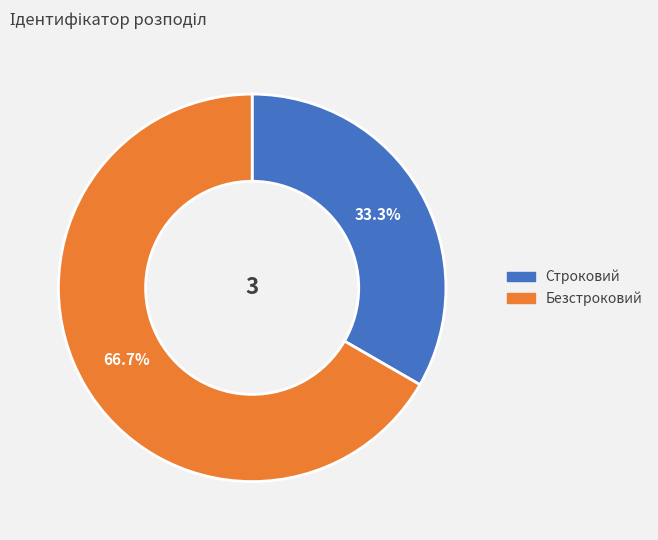

How much of the chart is everything except Строковий?

66.7%